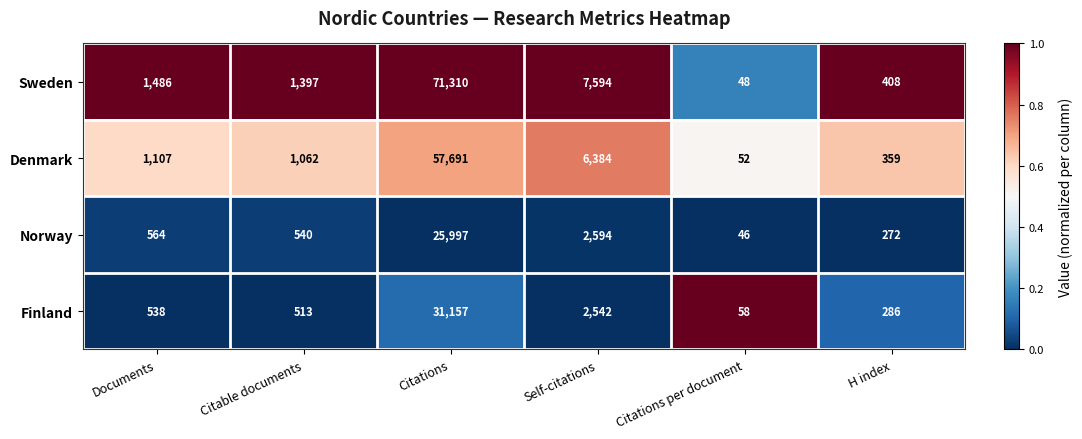

Which series has the largest range (max minus min)?

Sweden